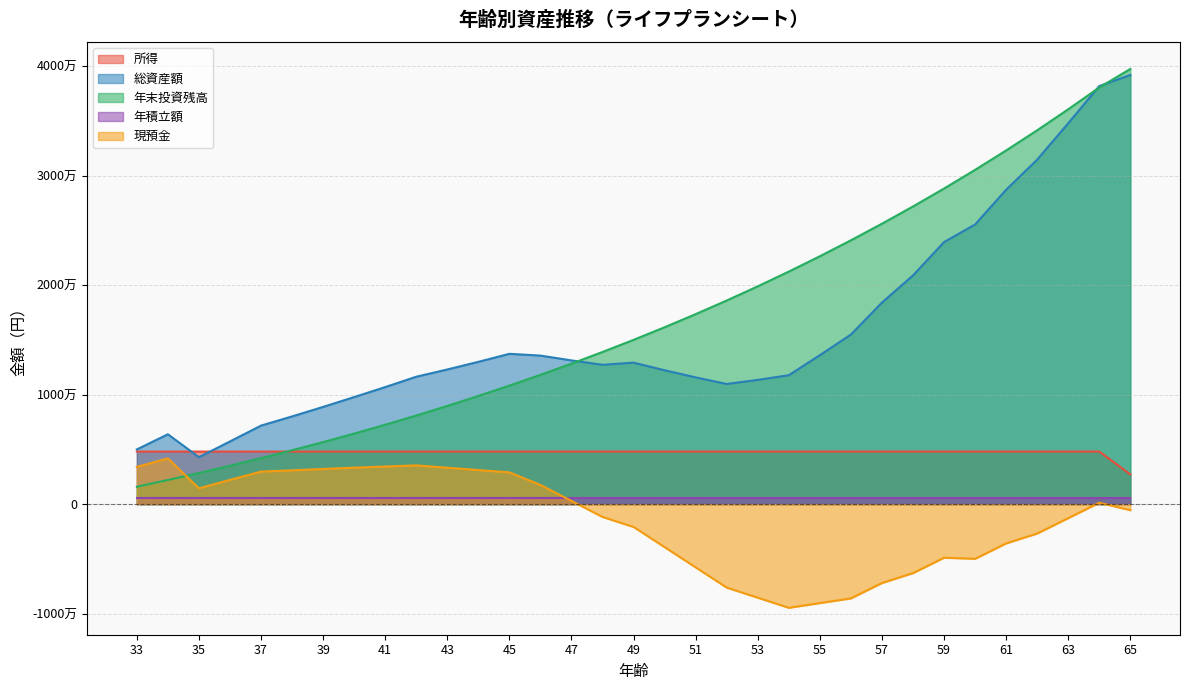

Does the chart have visible grid lines?

Yes